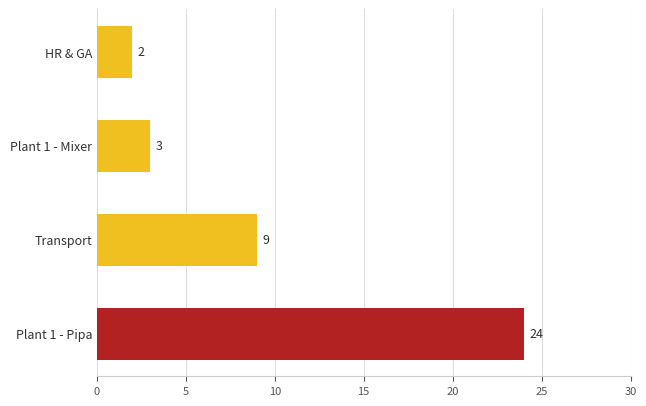

Reading bottom to top, extract all data points from this chart.

24	9	3	2